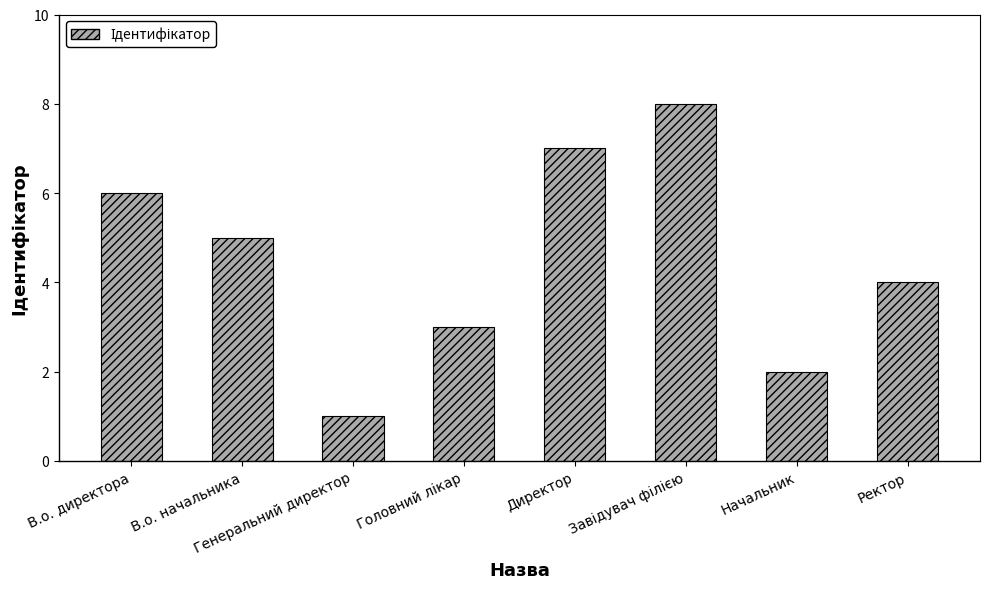

Read the value at Начальник.

2